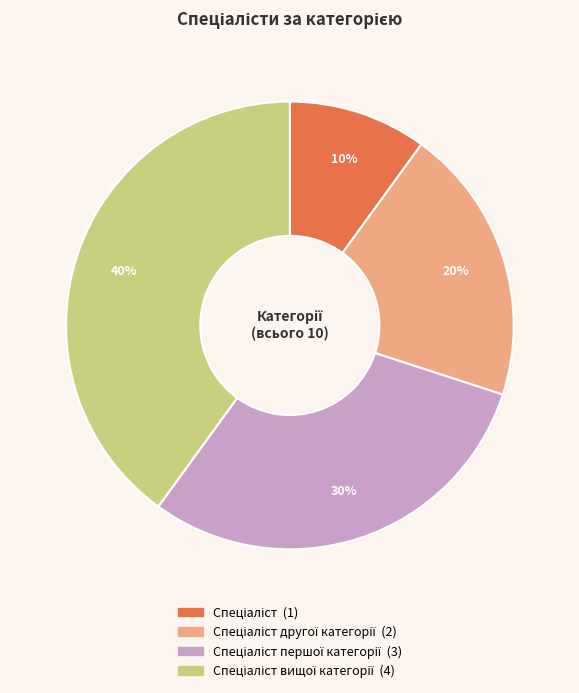

Does any single category account for the majority?

No